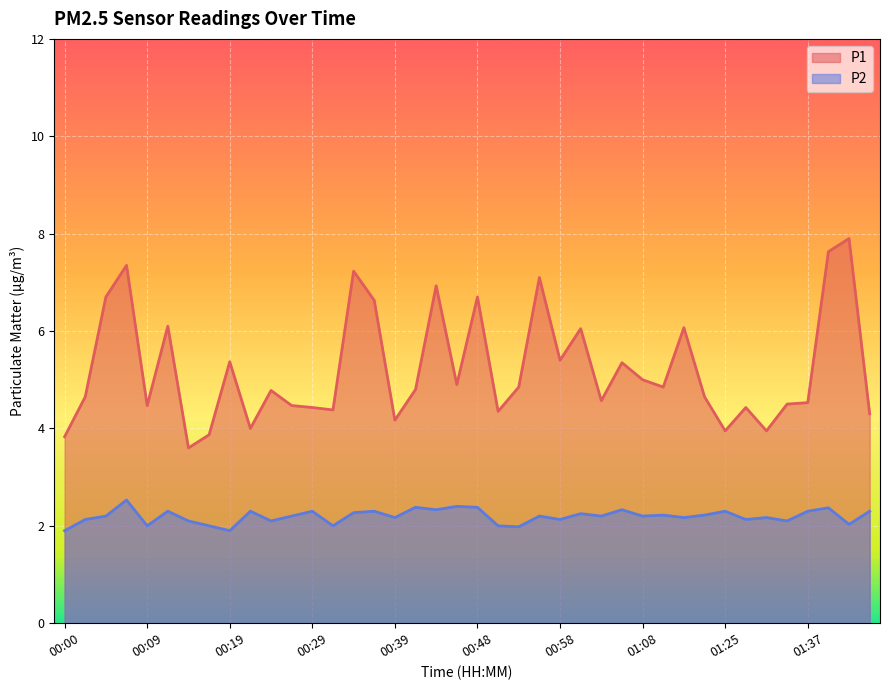

True or false: P2 and P1 cross at least once.

False